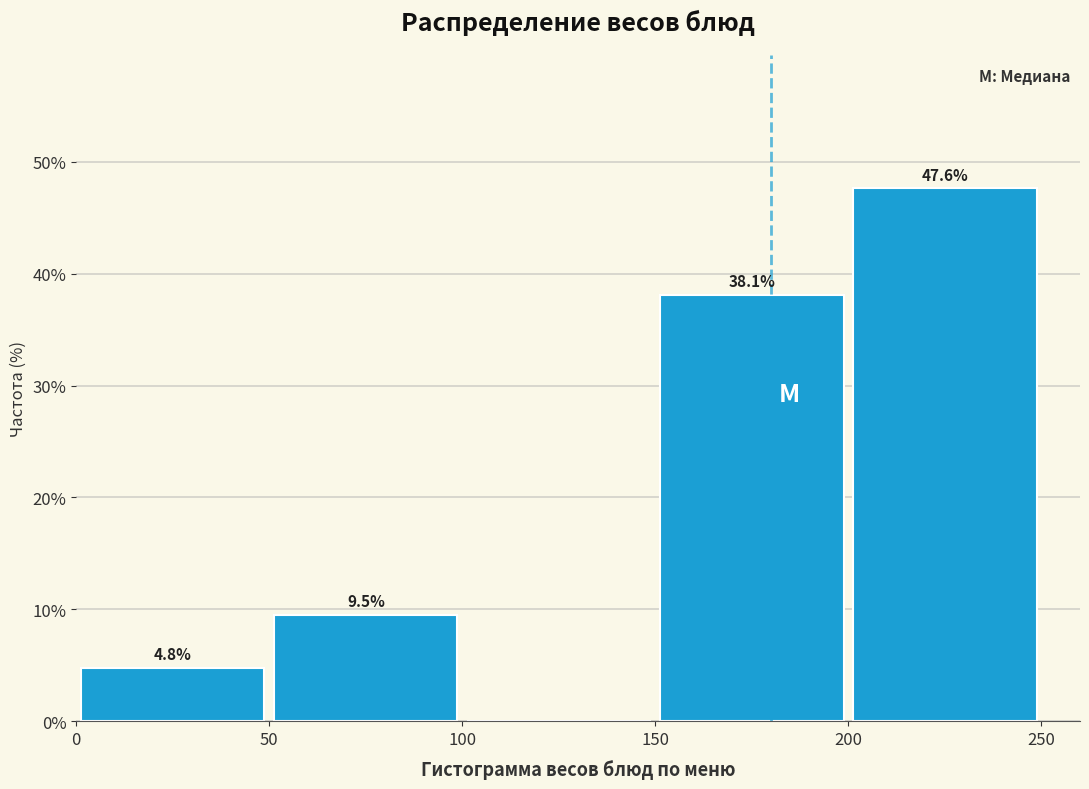

Which range on the x-axis has the tallest bar?

200 to 250